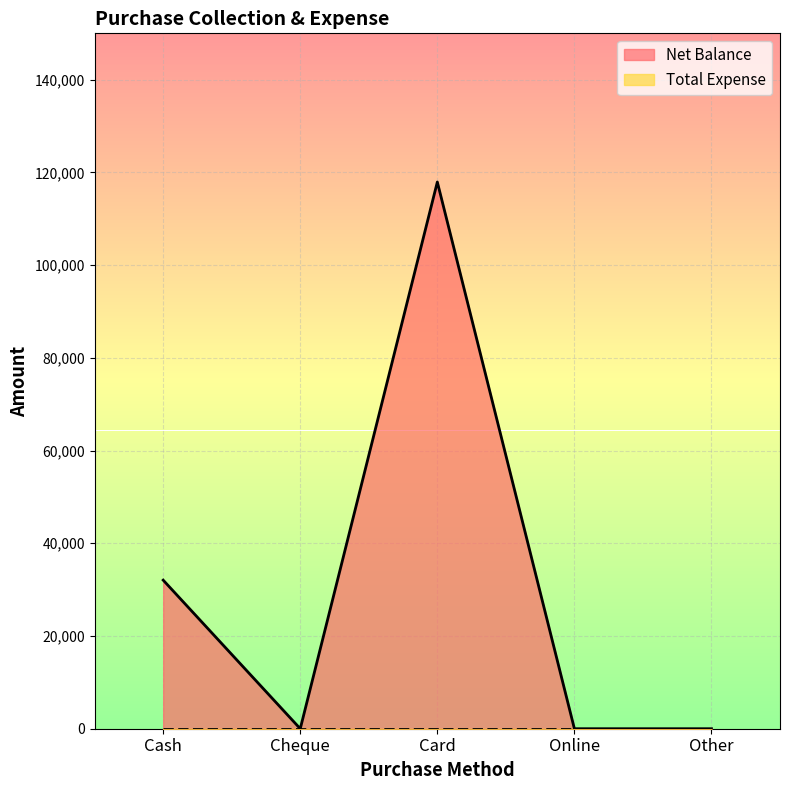

Which series has the largest total across all categories?

Net Balance